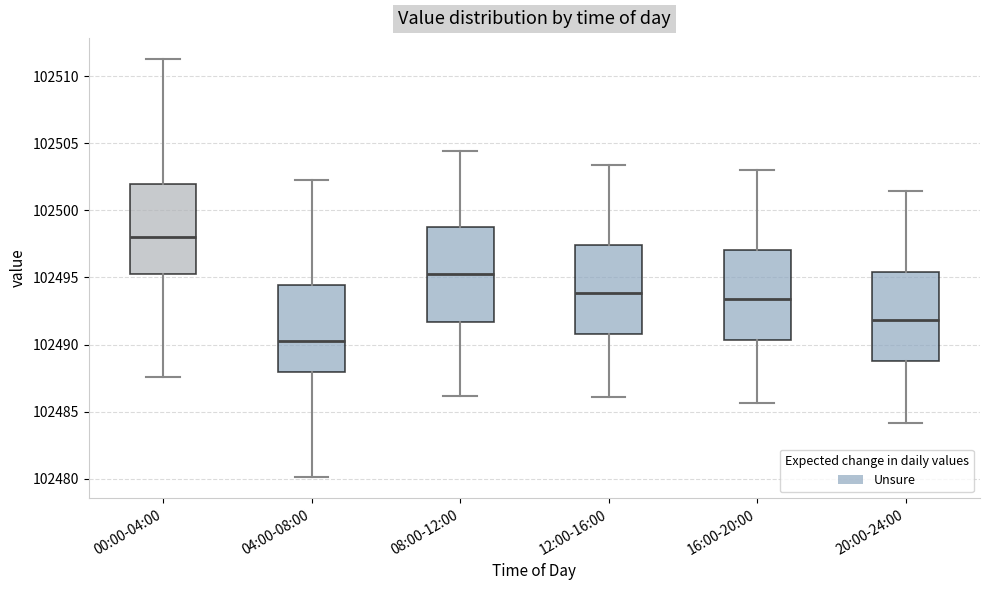

Where does the median line of the box for 08:00-12:00 sit on the y-axis? The values are not printed on the chart, so give them approximately, as read against the axis.

102495.0